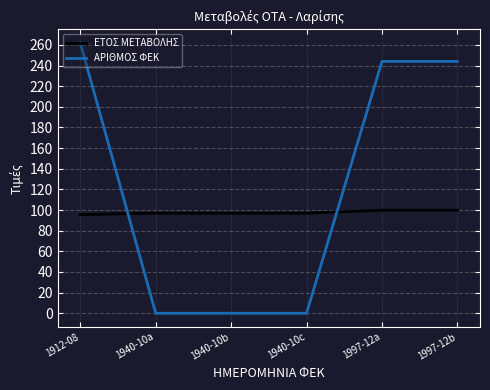

What is the maximum value for ΑΡΙΘΜΟΣ ΦΕΚ?

262.0